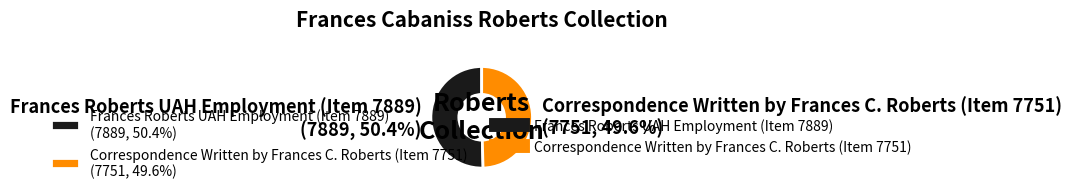

To the nearest percent, what percentage of the pie is Correspondence Written by Frances C. Roberts (Item 7751)?

50%